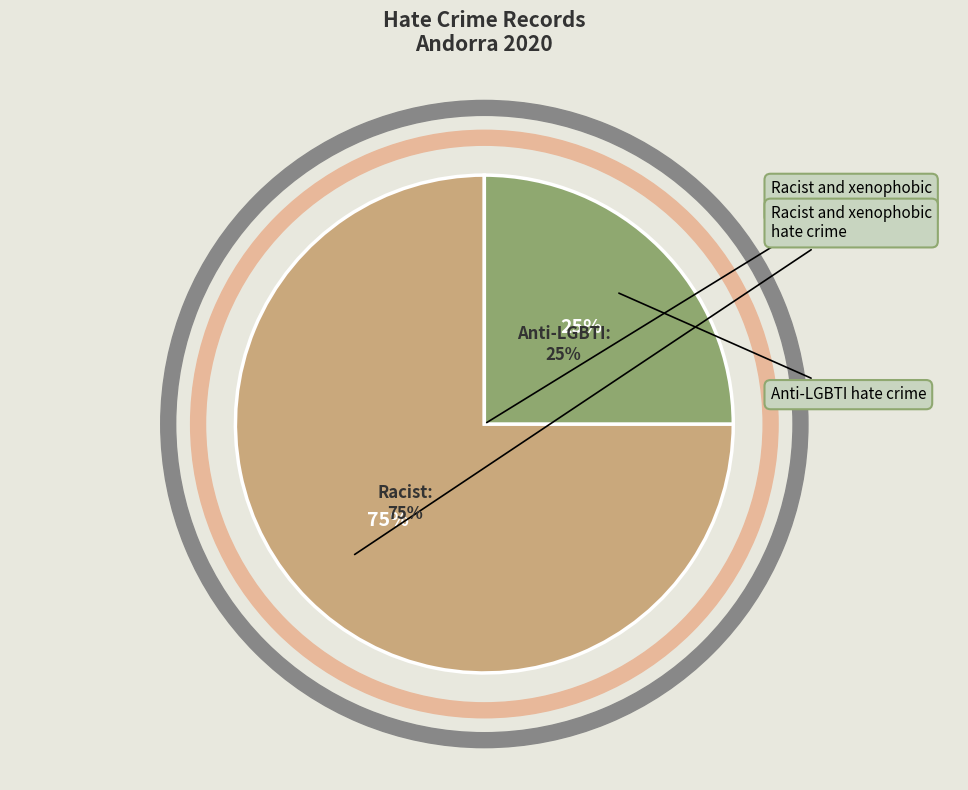

To the nearest percent, what is the average slice percentage?

50%